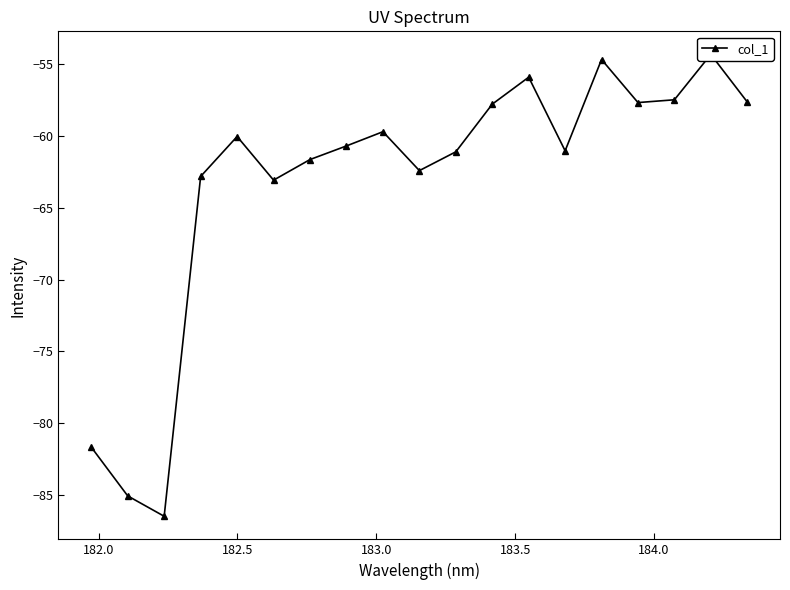

How many interior local peaks (higher than both neighbors) does the data have?

5